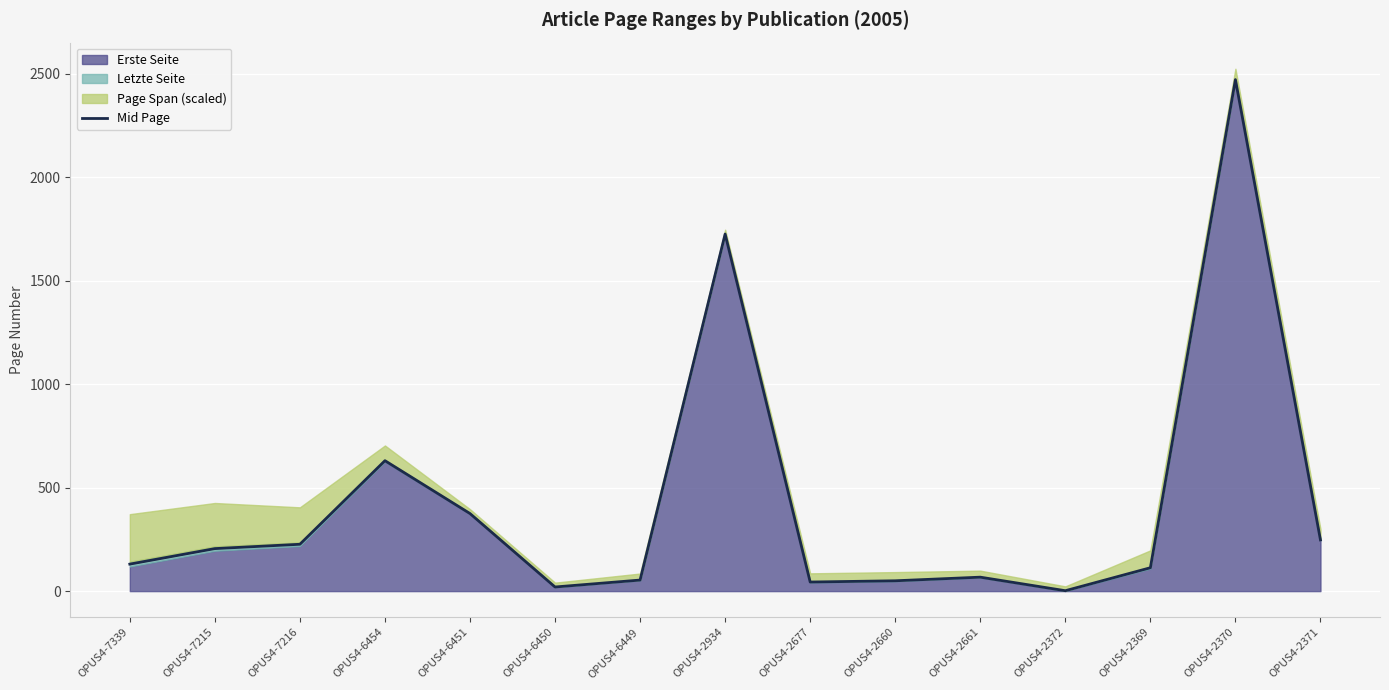

Is it true that the value at OPUS4-6450 is 34.9?

False